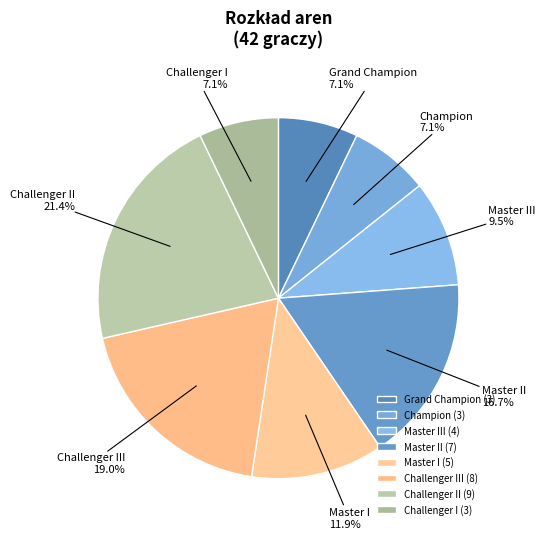

What portion of the pie excludes Champion?

92.9%